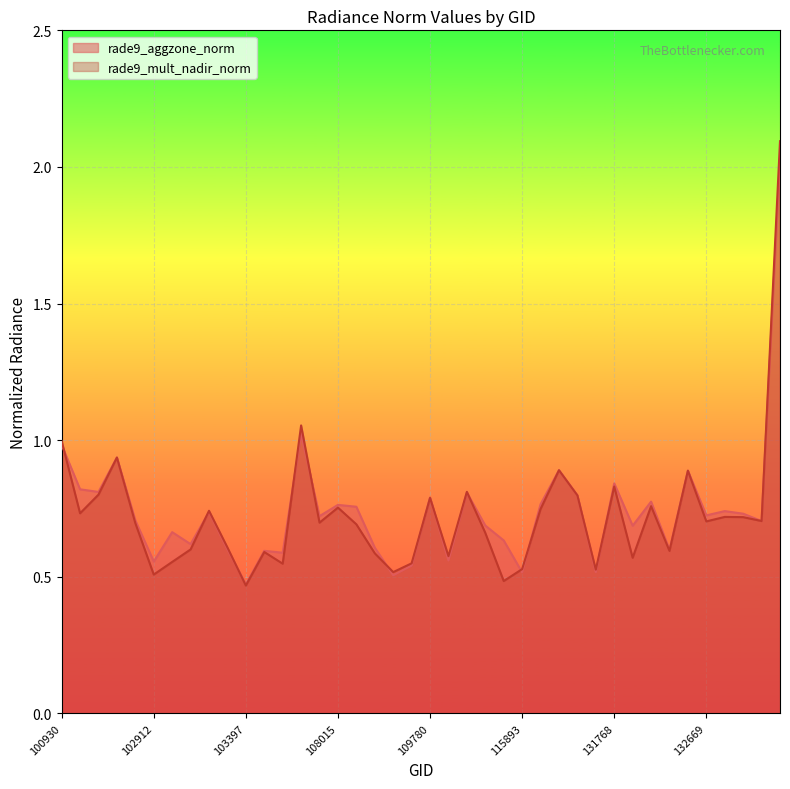

The rade9_aggzone_norm series shows 0.6 at 104112. True or false?

True